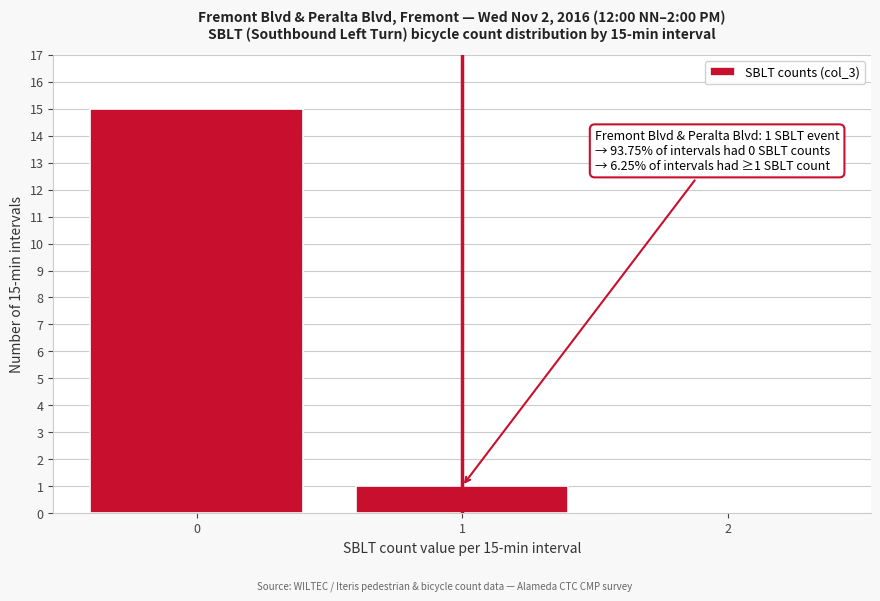

Reading right to left, transcribe all the data shown in this chart.

2=0	1=1	0=15